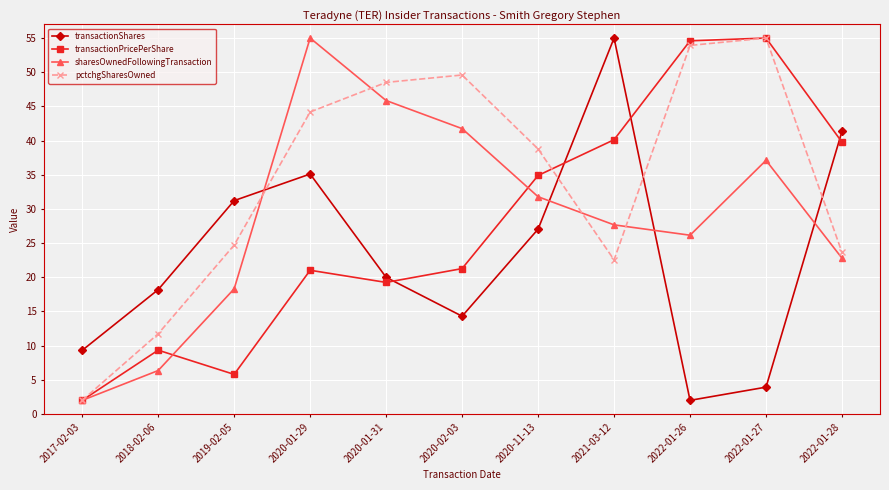

Where does the transactionShares series first go above 19?

2019-02-05